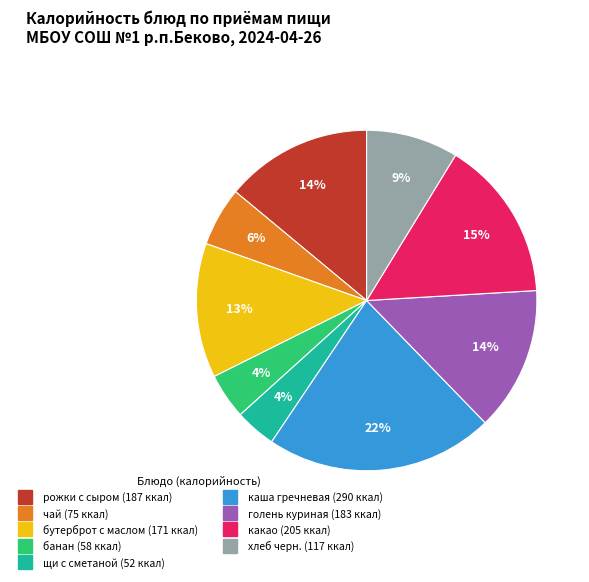

What is the ratio of the value at рожки с сыром to the value at бутерброт с маслом?

1.1